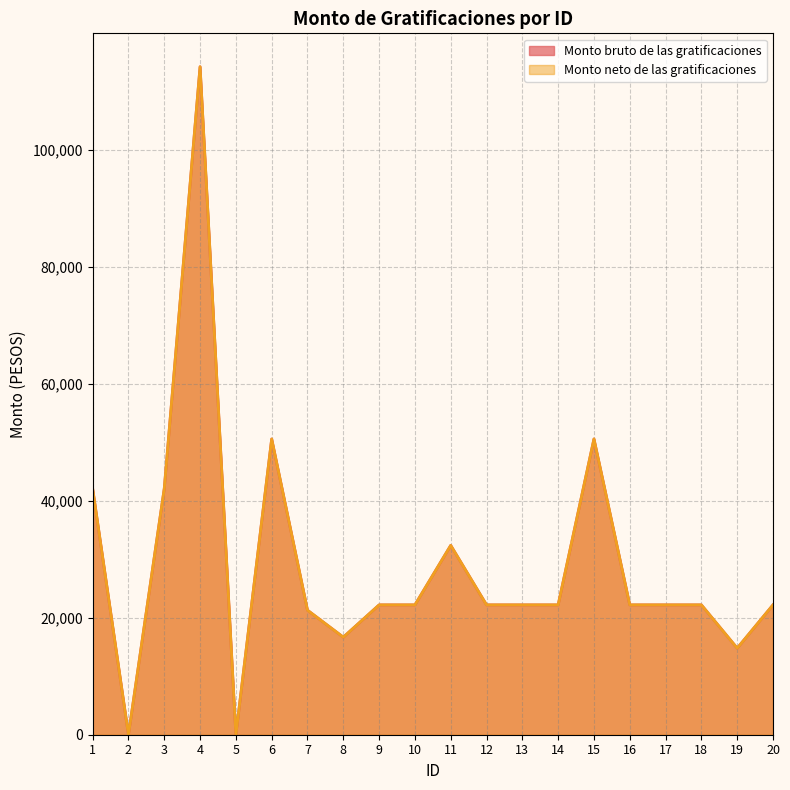

True or false: Monto neto de las gratificaciones and Monto bruto de las gratificaciones cross at least once.

False